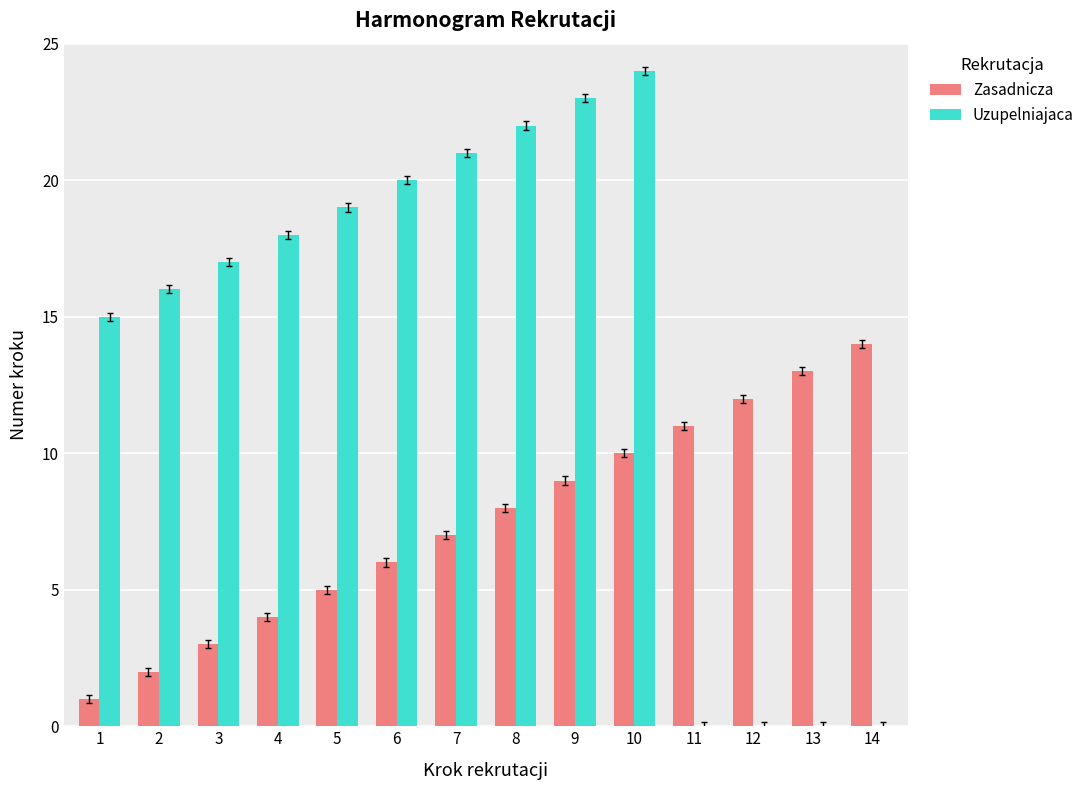

At which category is the sum across all series the highest?

10